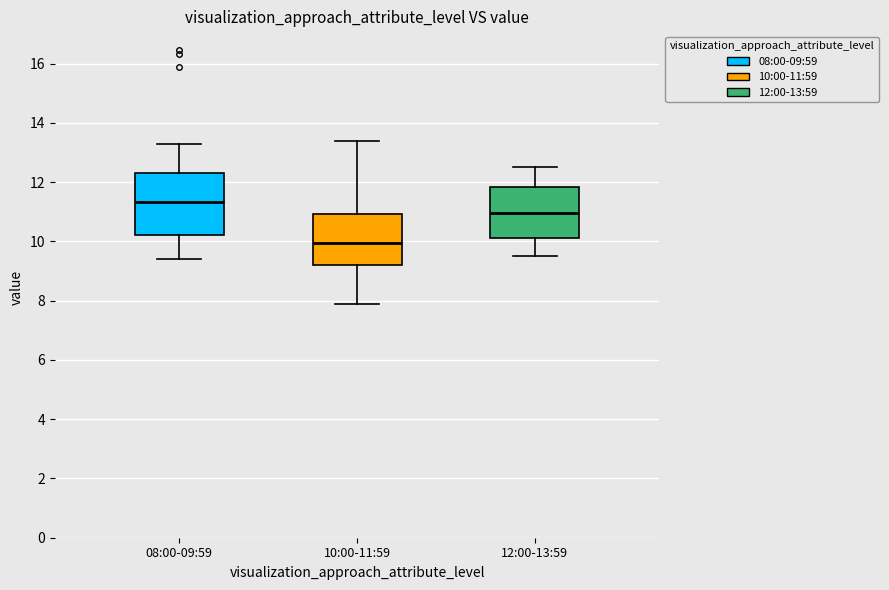

Which box has the highest median line?

08:00-09:59